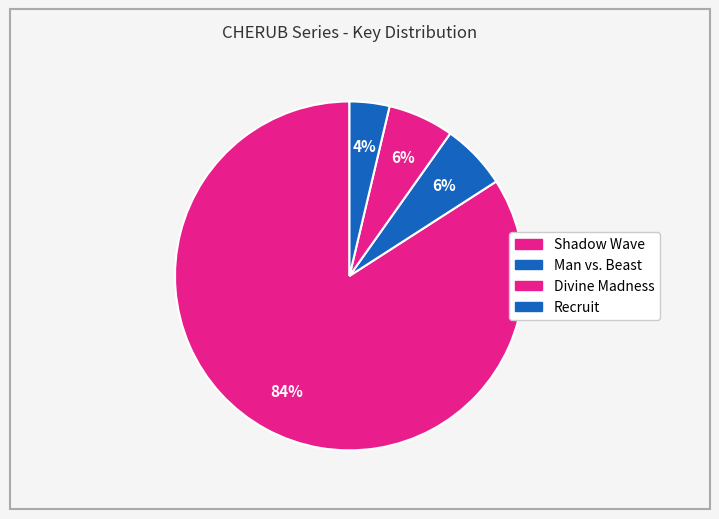

To the nearest percent, what portion does Shadow Wave represent?

84%